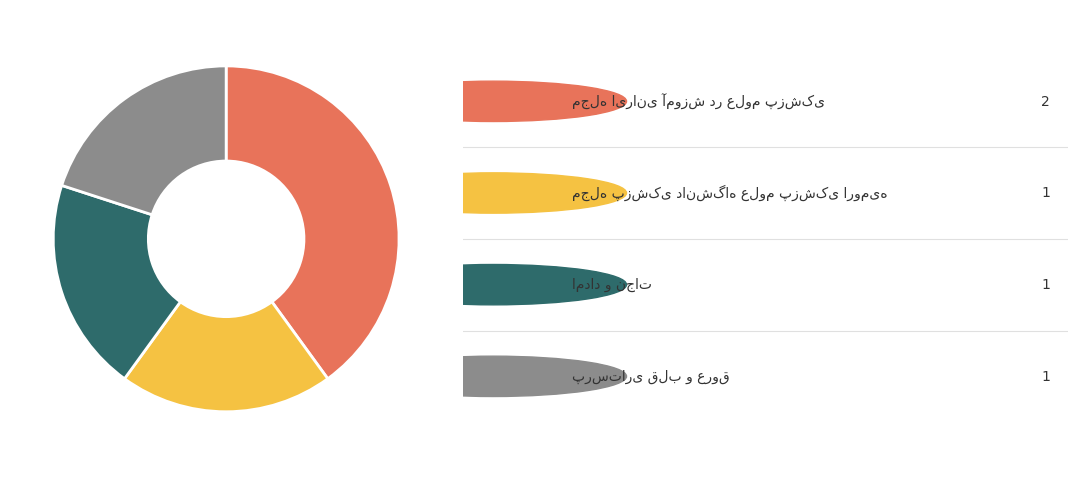

Does any single category account for the majority?

No